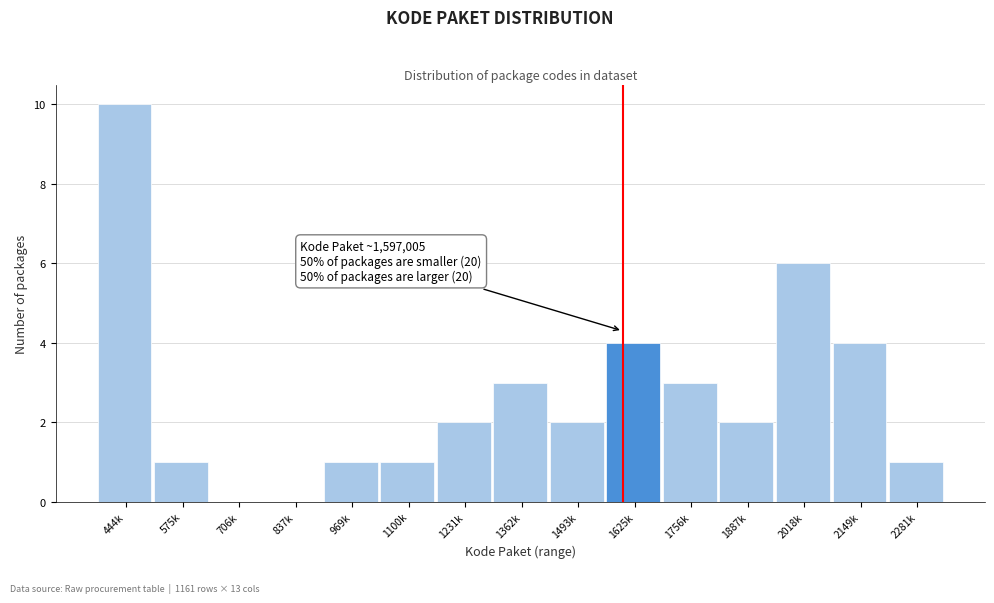

Reading left to right, extract all data points from this chart.

444k=10	575k=1	706k=0	837k=0	969k=1	1100k=1	1231k=2	1362k=3	1493k=2	1625k=4	1756k=3	1887k=2	2018k=6	2149k=4	2281k=1